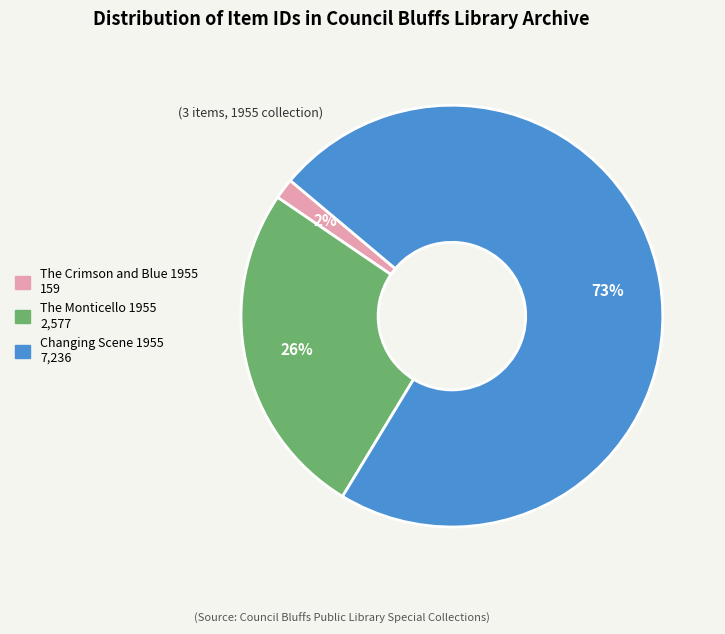

Which has a higher value, Changing Scene 1955 or The Monticello 1955?

Changing Scene 1955